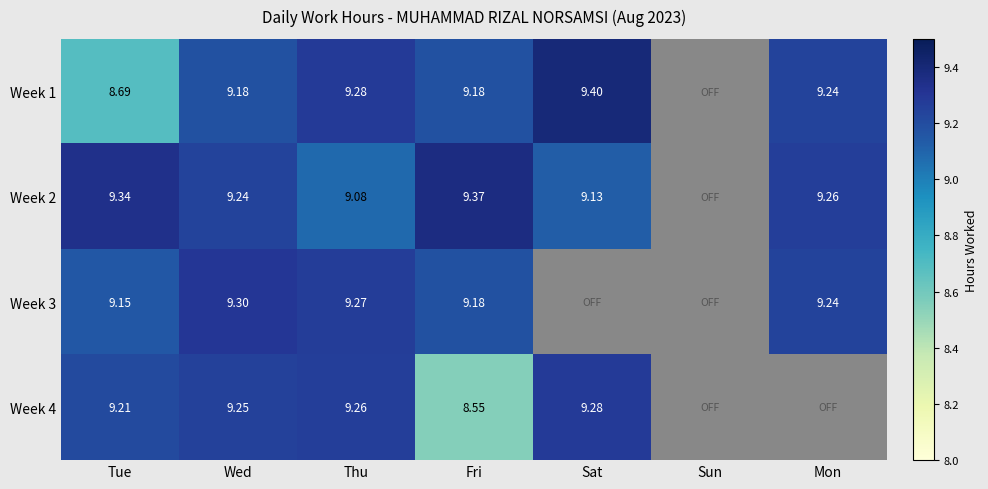

Is the value of Week 2 at Sat greater than the value of Week 3 at Wed?

No